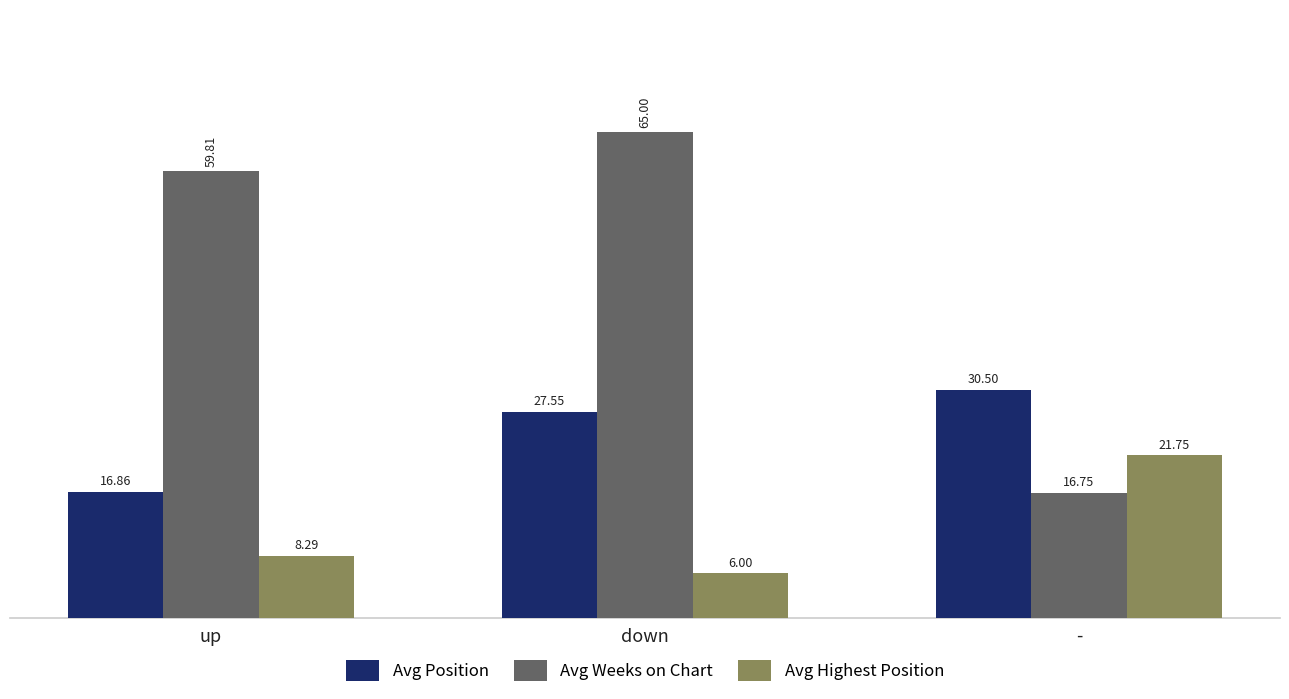

True or false: Avg Position has a value of 28.7 at up.

False